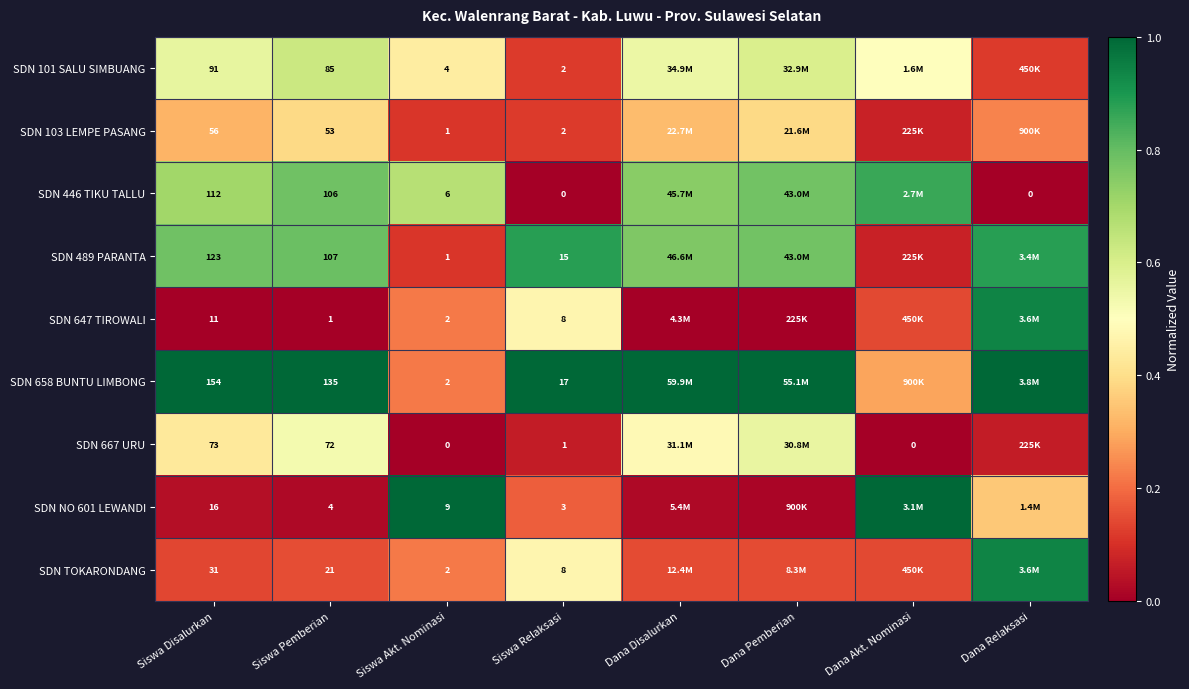

Is the value of SDN NO 601 LEWANDI at Siswa Pemberian greater than the value of SDN 489 PARANTA at Siswa Pemberian?

No